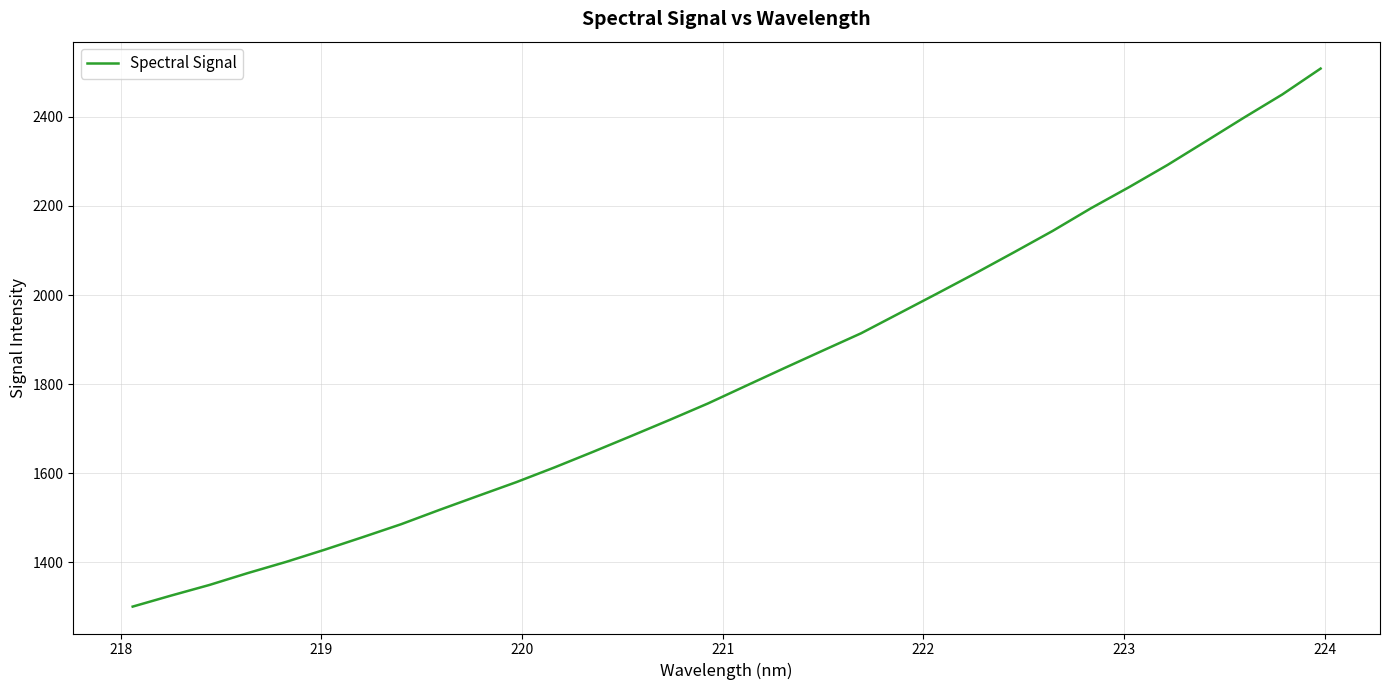

What is the difference between the maximum and minimum values?

1208.3